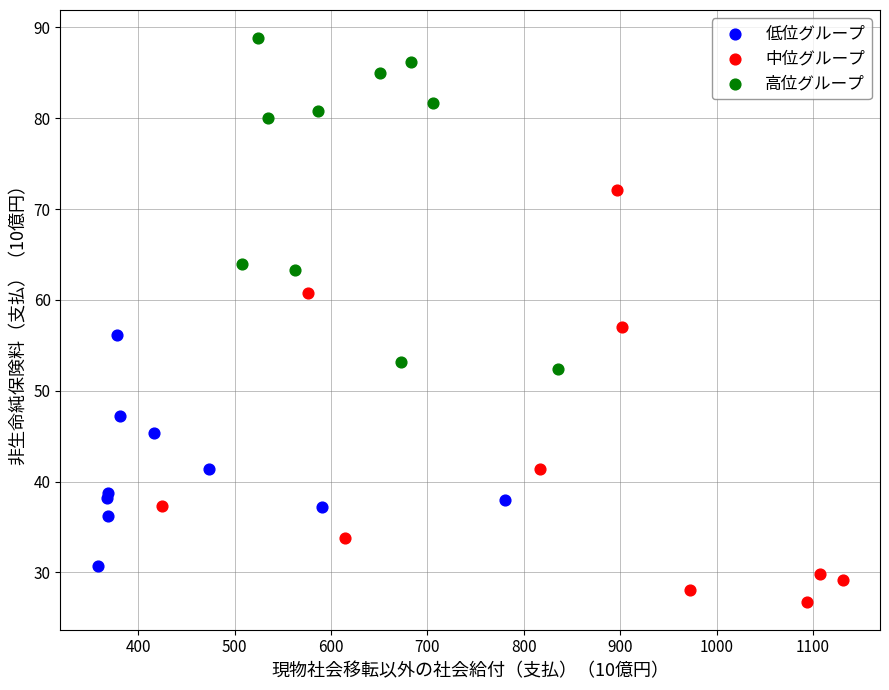

What are all the series names shown in the legend?

低位グループ, 中位グループ, 高位グループ